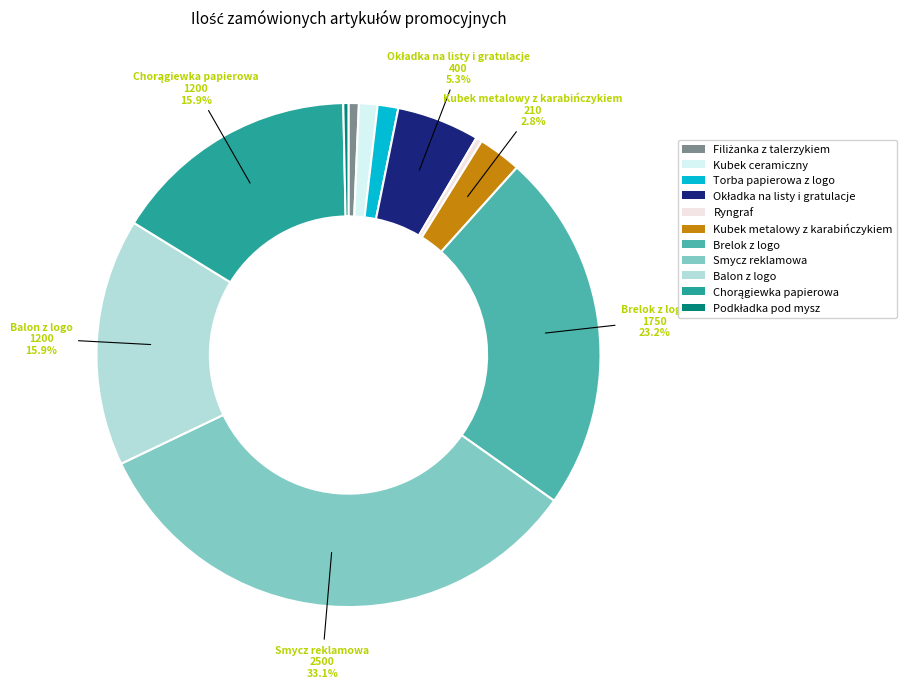

The Balon z logo slice represents 5% of the pie. True or false?

False